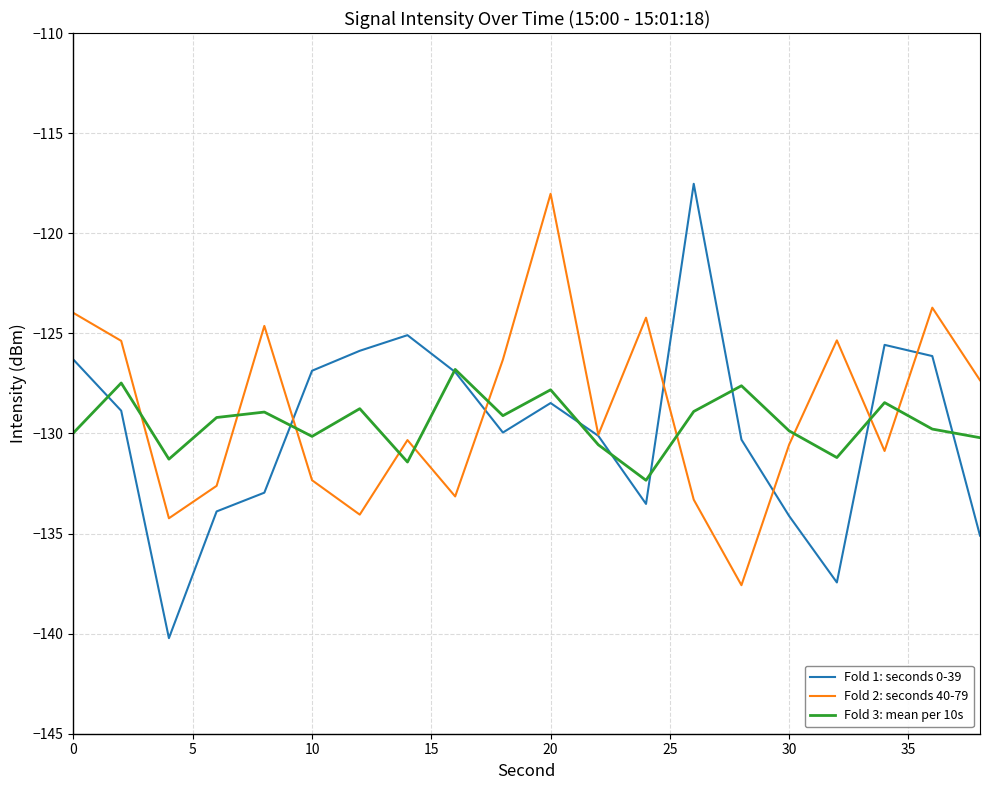

How many values in the Fold 2: seconds 40-79 series are below -130?

11